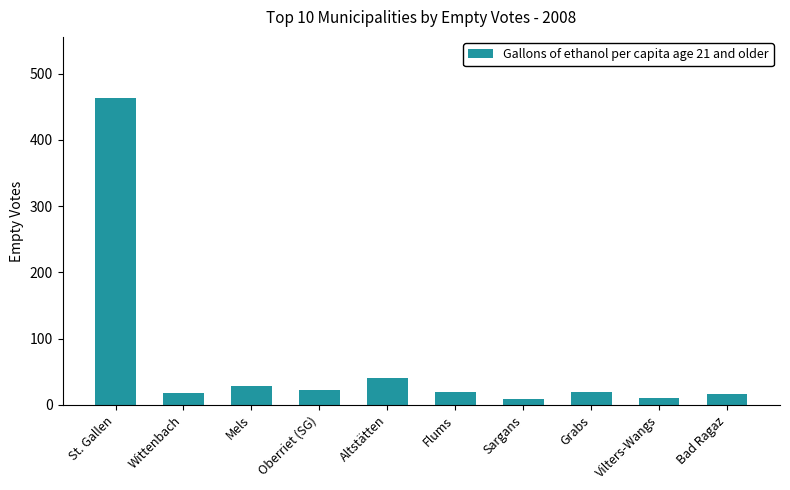

What is the value of the 4th bar from the left?

23